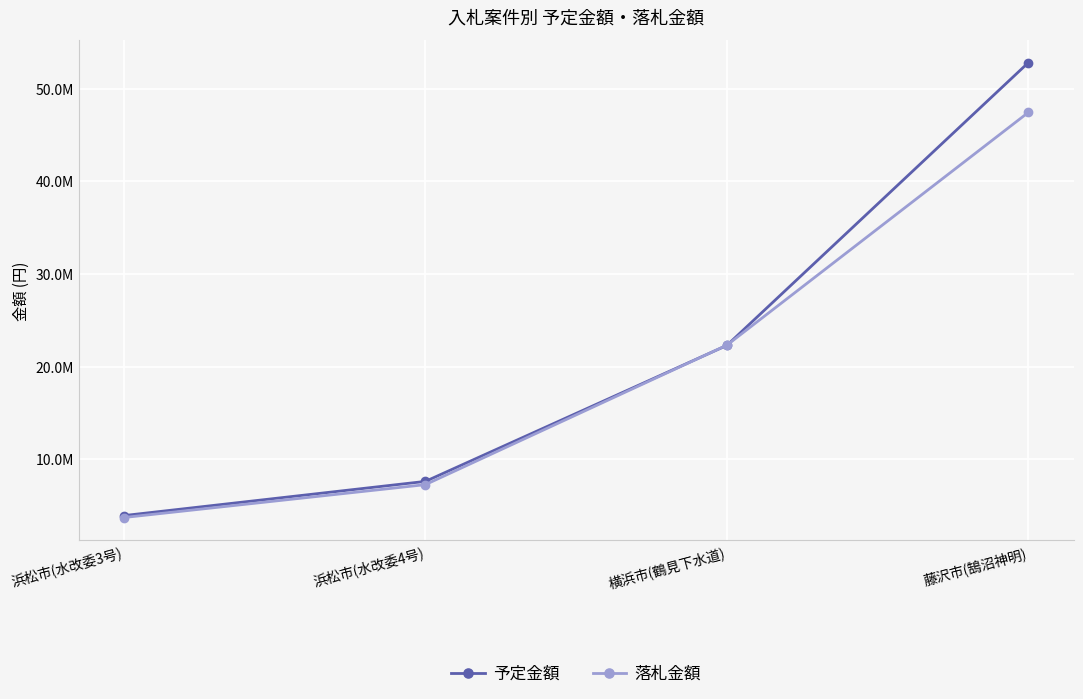

Which series has the largest range (max minus min)?

予定金額